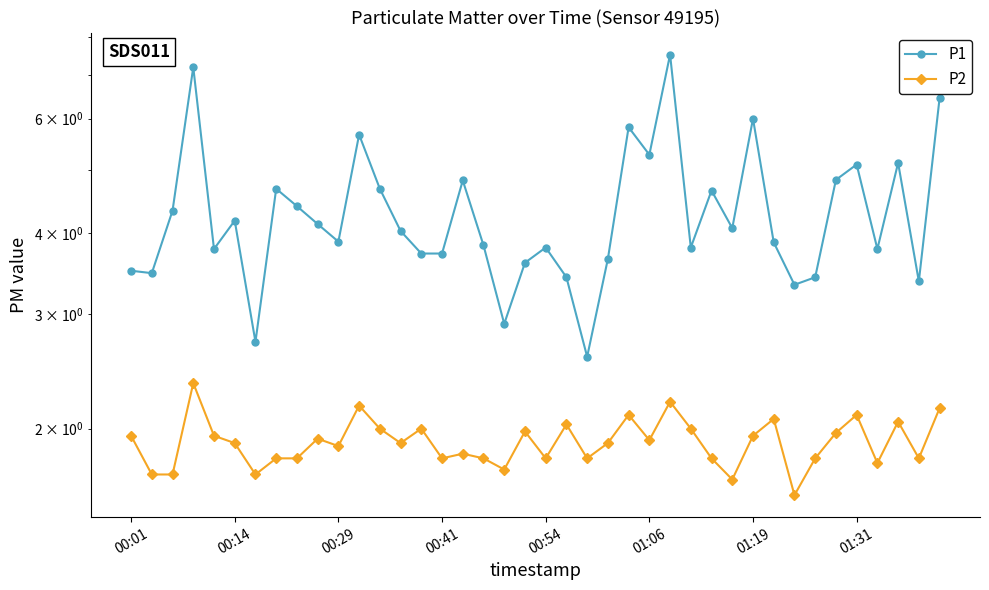

Is it true that P2 equals 2.3 at 18?

False